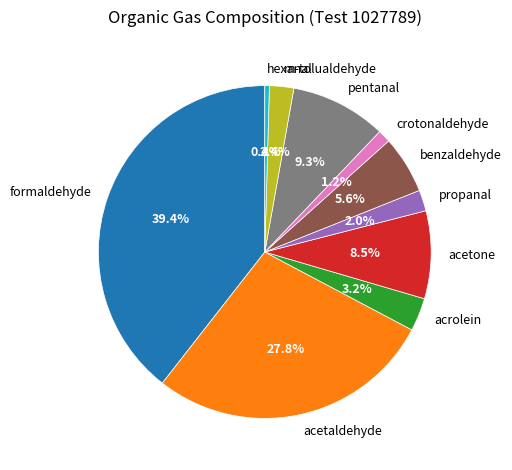

Do acetone and pentanal together represent more than half of the pie?

No